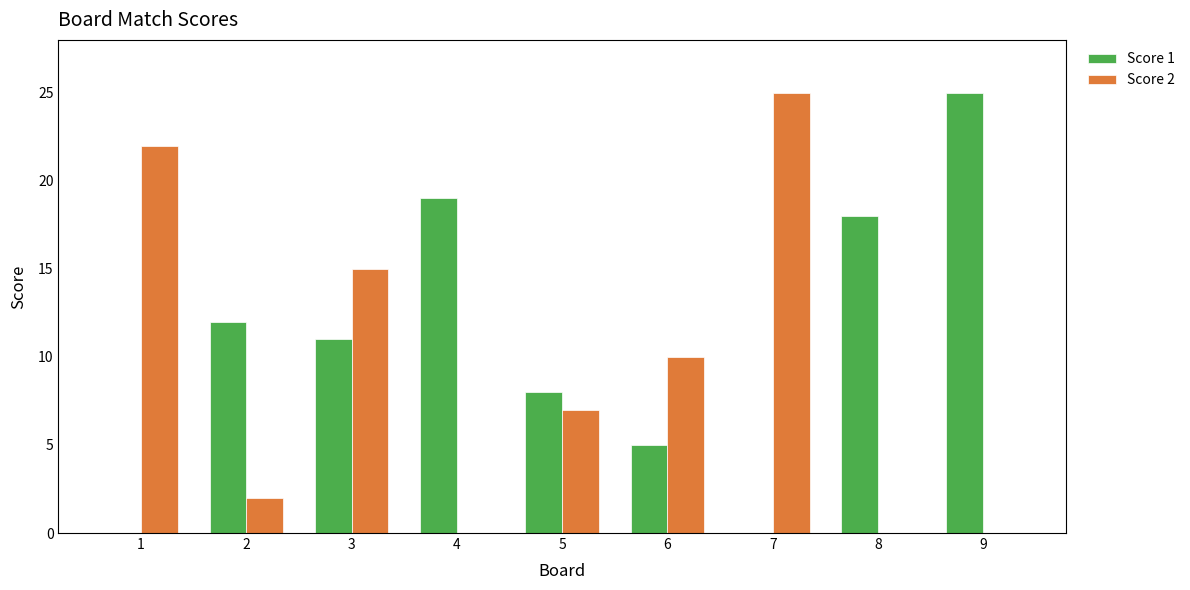

The value of Score 1 at 6 is 8. True or false?

False